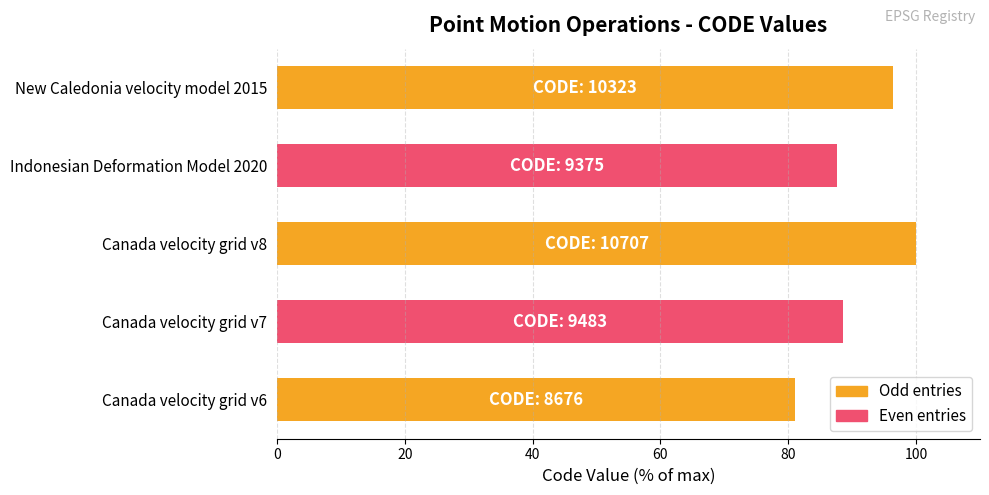

The chart shows a value of 87.6 at Indonesian Deformation Model 2020. True or false?

True